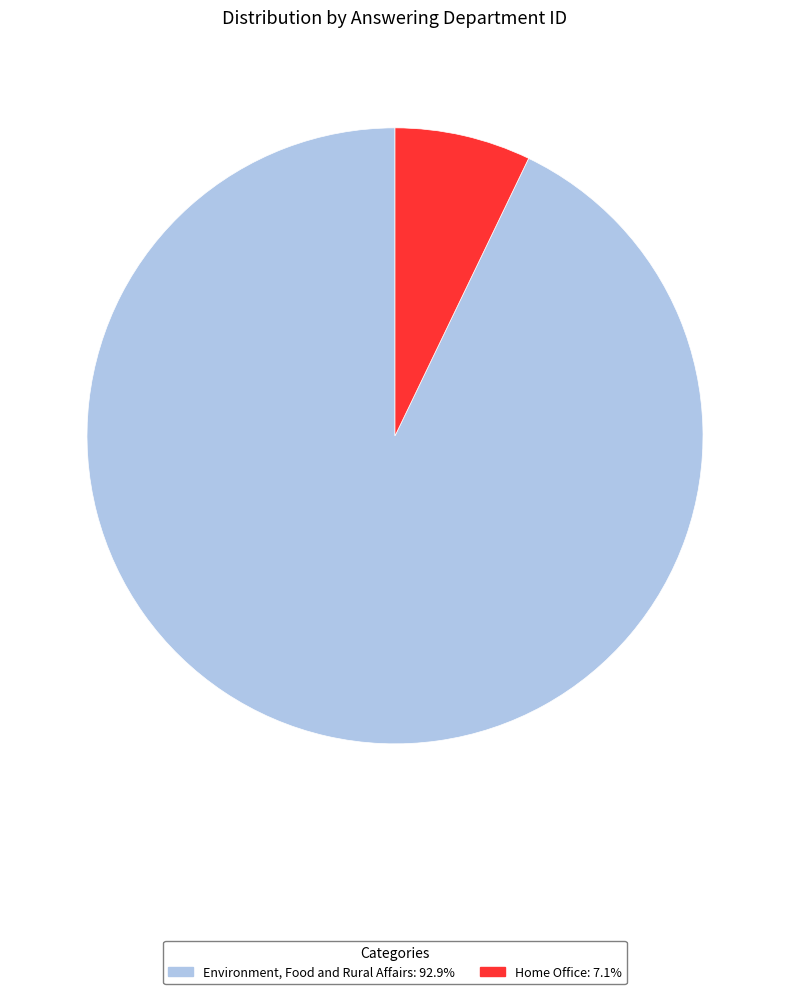

Do Home Office: 7.1% and Environment, Food and Rural Affairs: 92.9% together represent more than half of the pie?

Yes